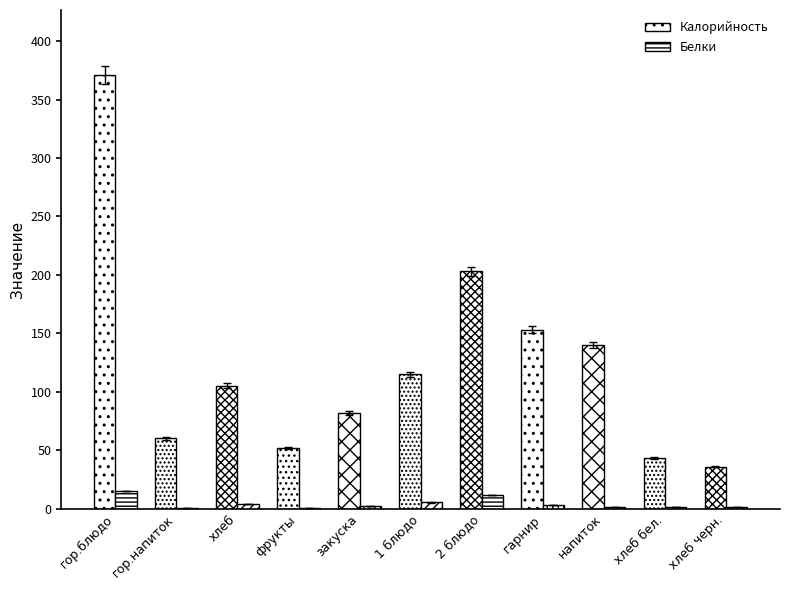

Which category has the highest value in the Белки series?

гор.блюдо